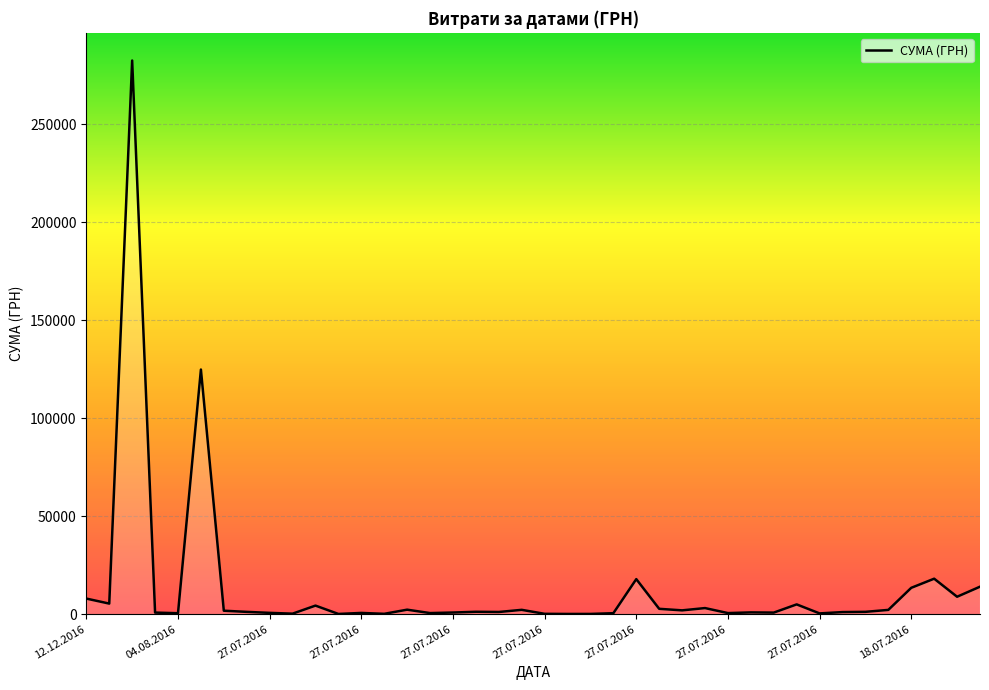

What is the difference between the maximum and minimum values?

282374.1